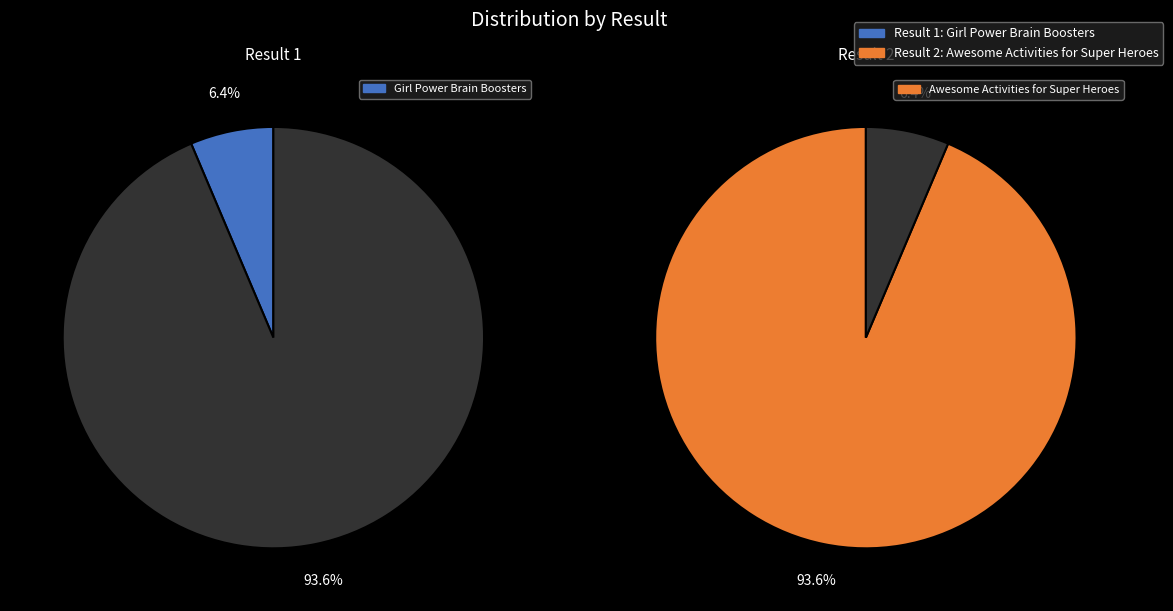

To the nearest percent, what is the difference between the 1 and 2 slice percentages?

87%